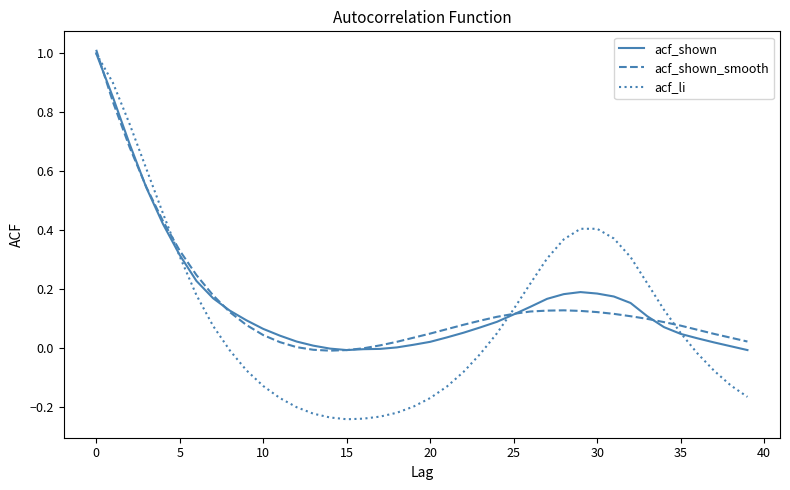

What is the difference between the maximum and minimum values in the acf_li series?

1.2